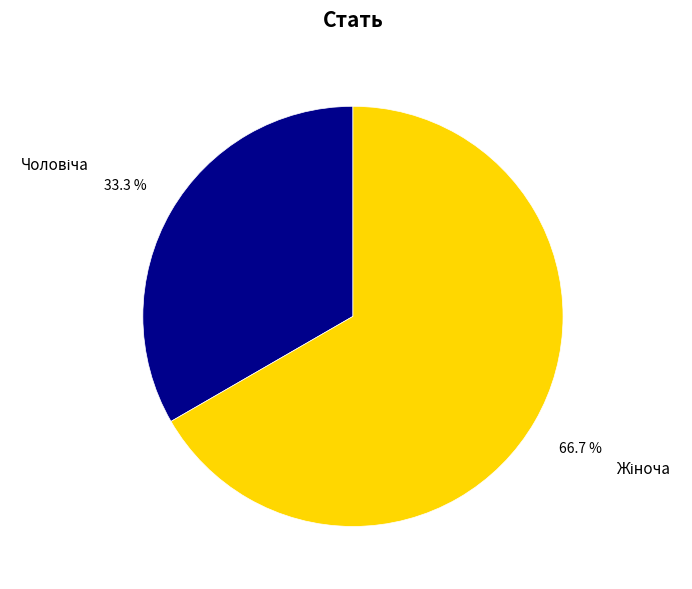

Is there any slice that represents more than half of the pie?

Yes